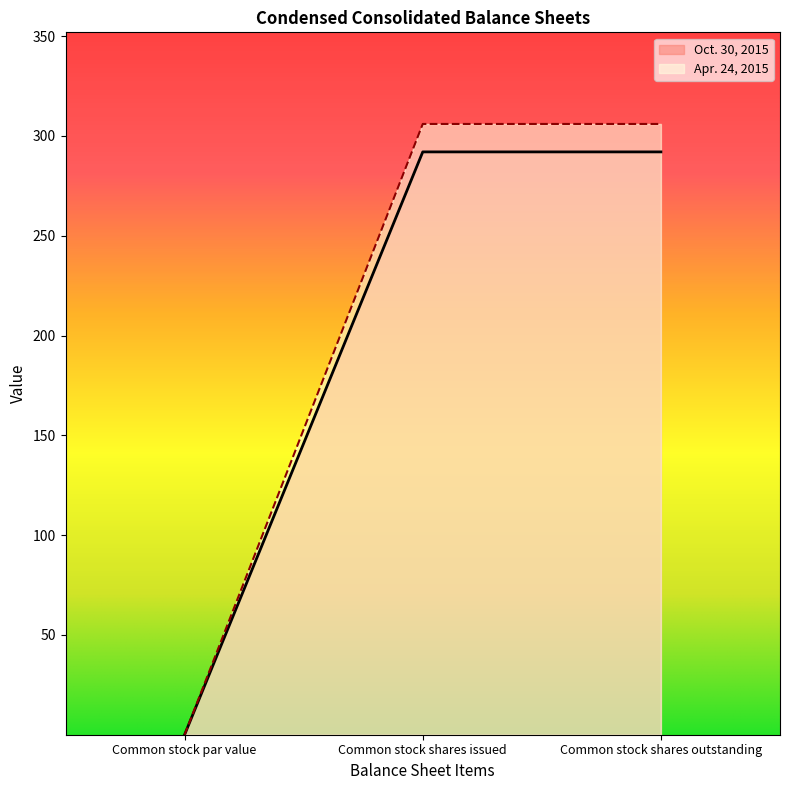

Between Common stock shares issued and Common stock par value, which is larger?

Common stock shares issued